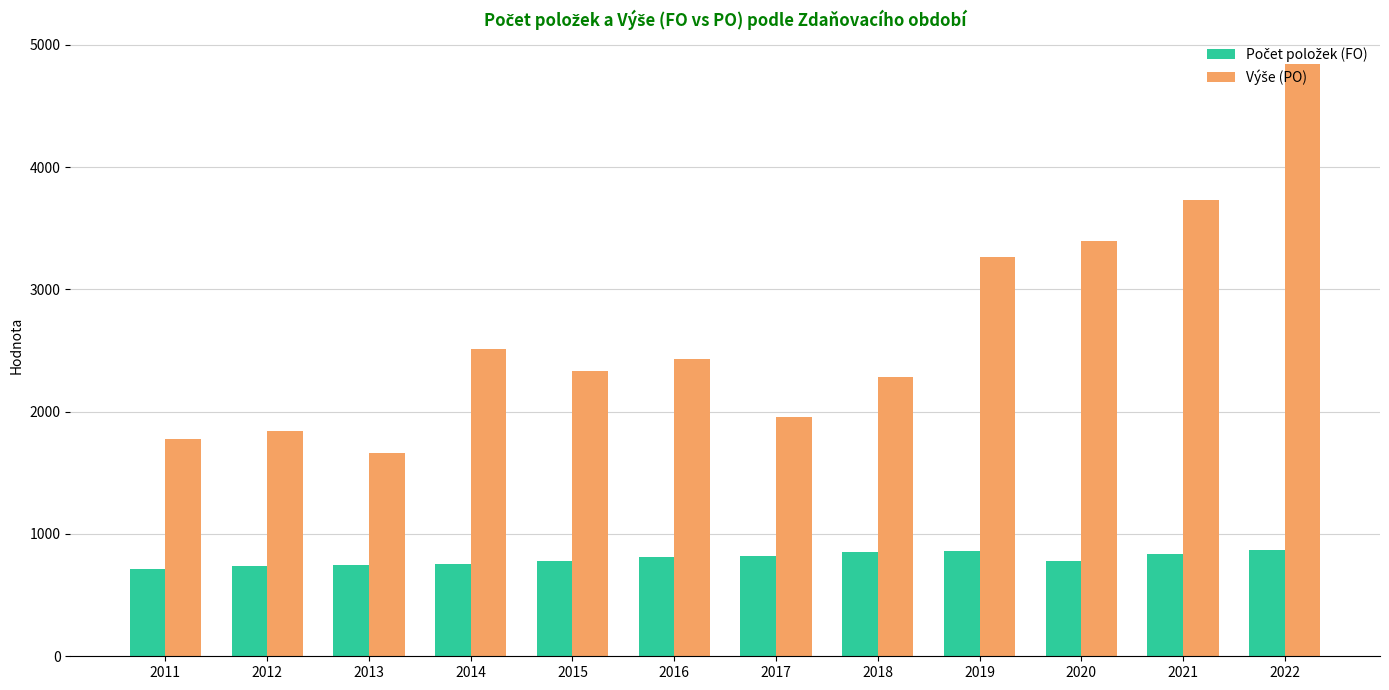

What is the smallest value displayed?

715.0